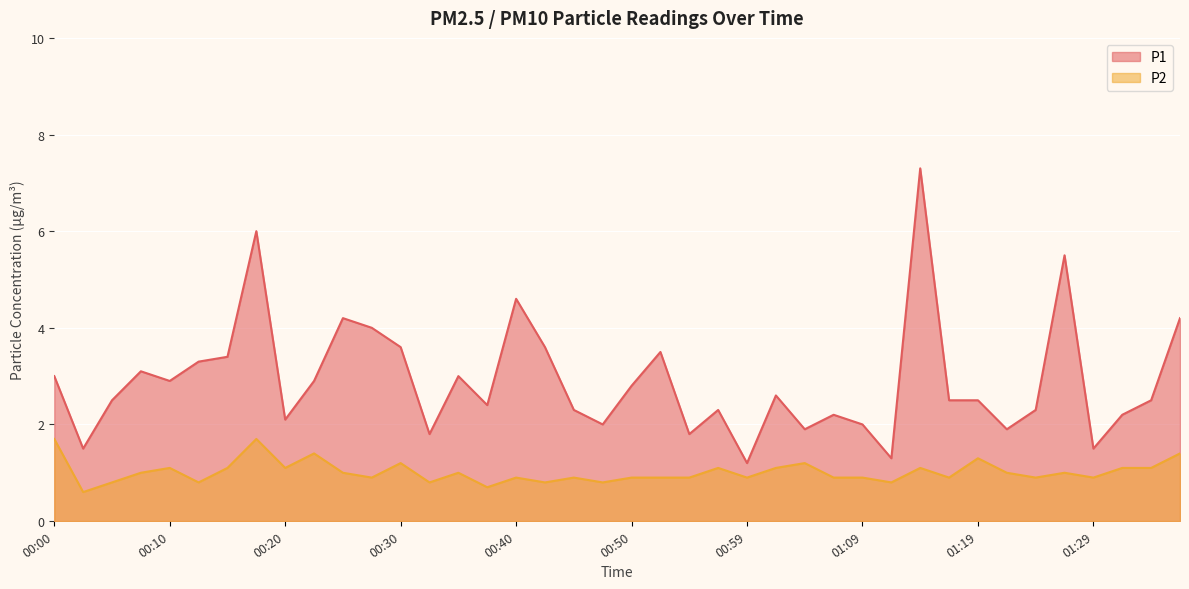

True or false: P1 and P2 cross at least once.

False